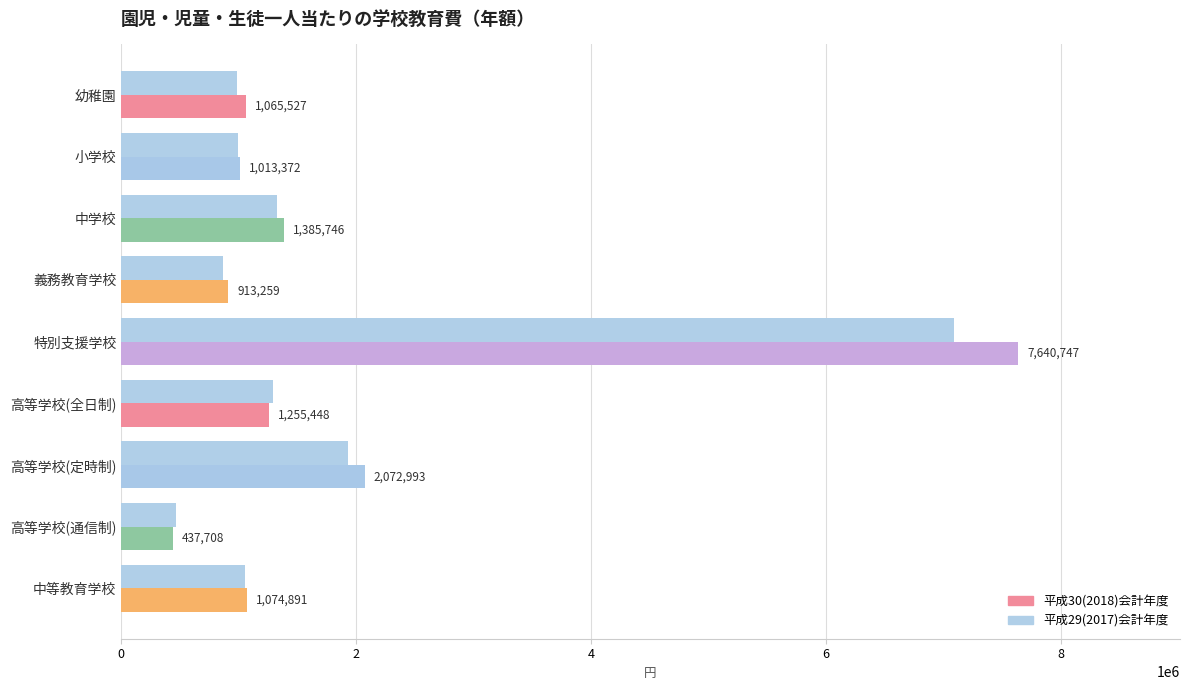

What is the difference between the maximum and minimum values in the 平成30(2018)会計年度 series?

7203039